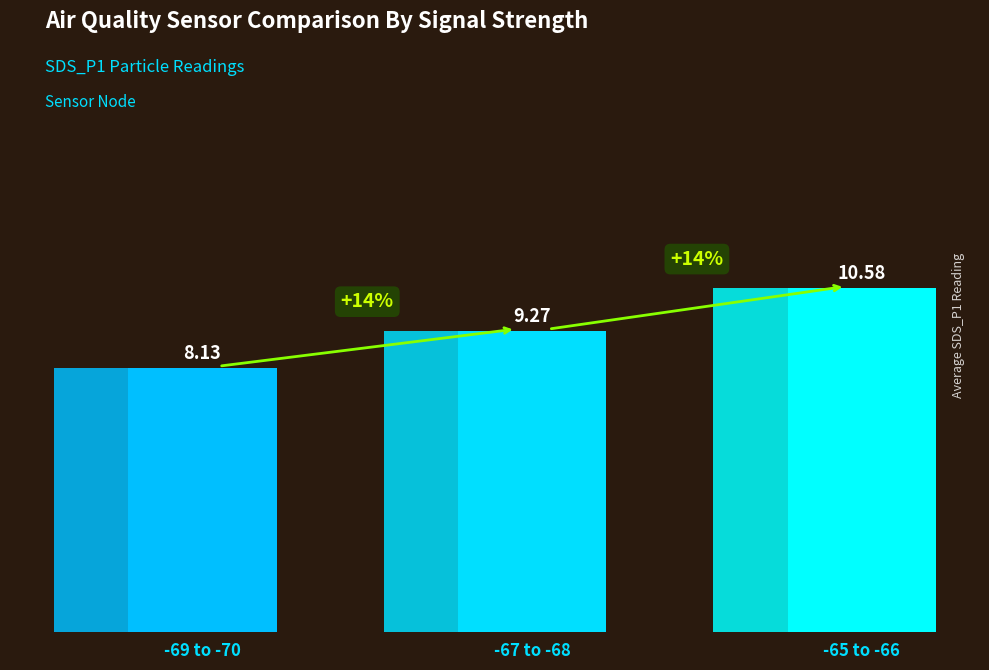

What is the sum of all values?

28.0